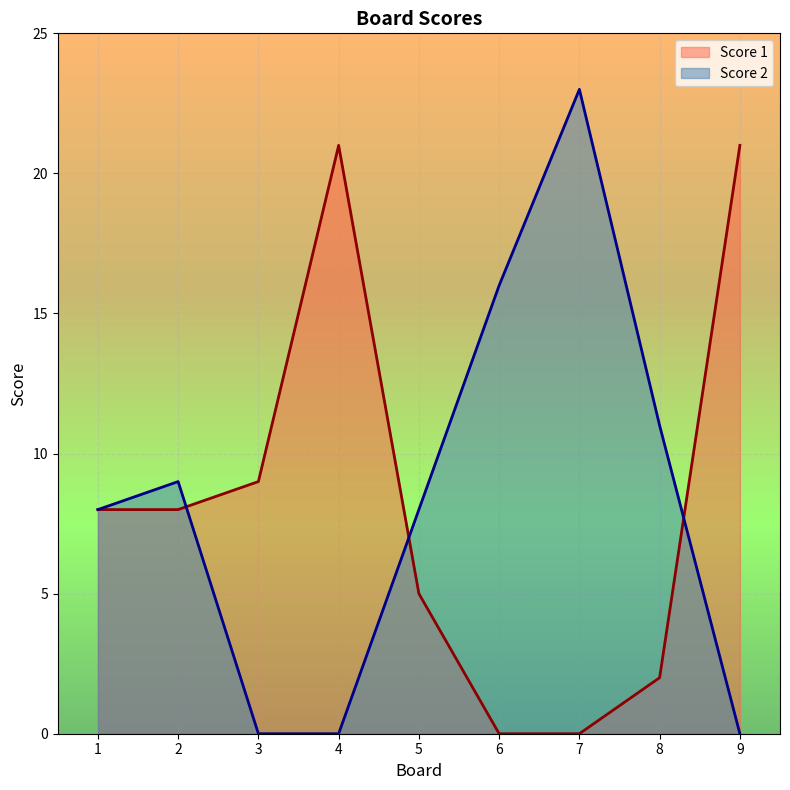

List the series in order of their peak value, highest first.

Score 2, Score 1